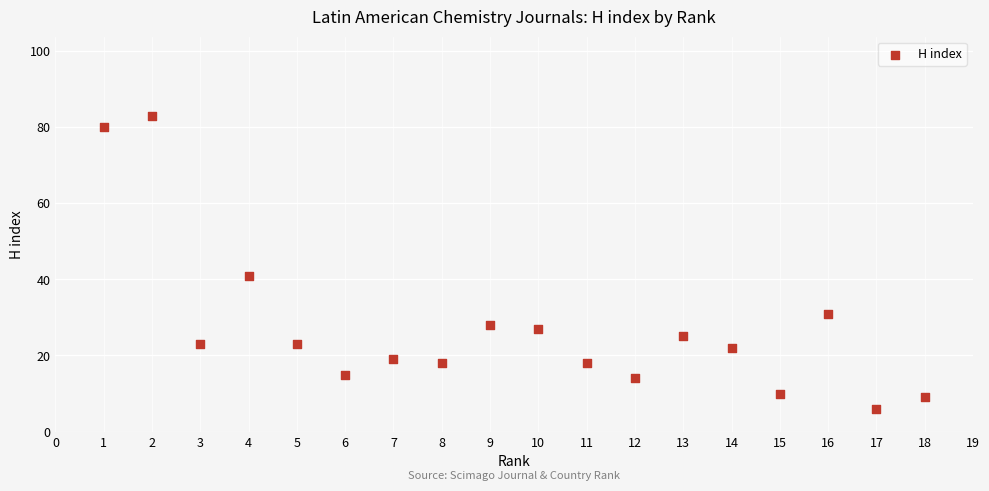

What is the range of X values (max minus min)?

17